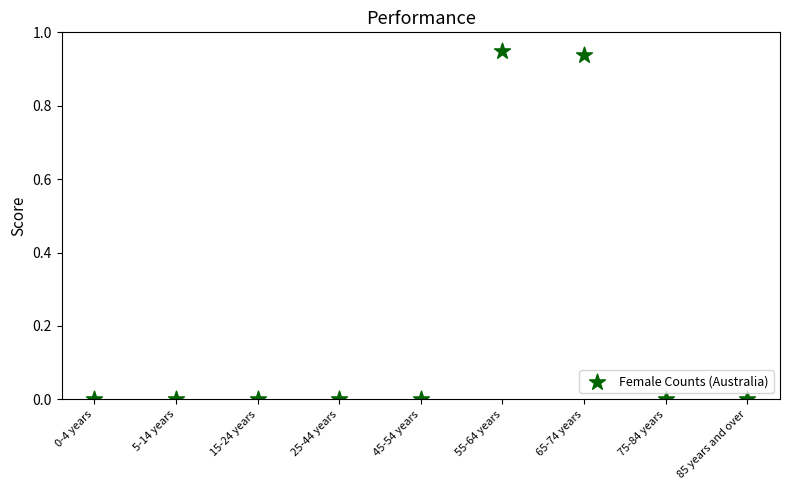

How many data points are displayed?

9